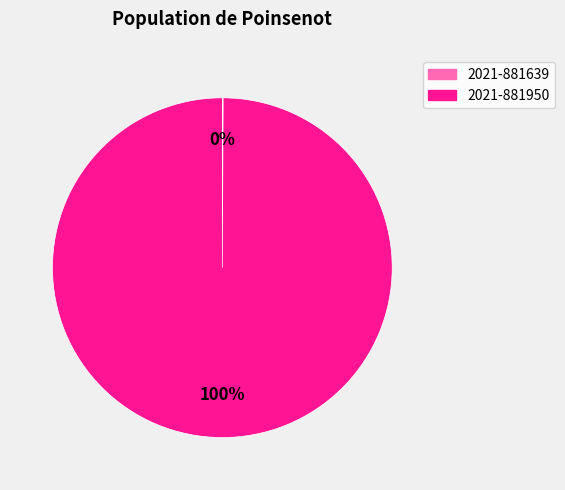

To the nearest percent, what is the average slice percentage?

50%